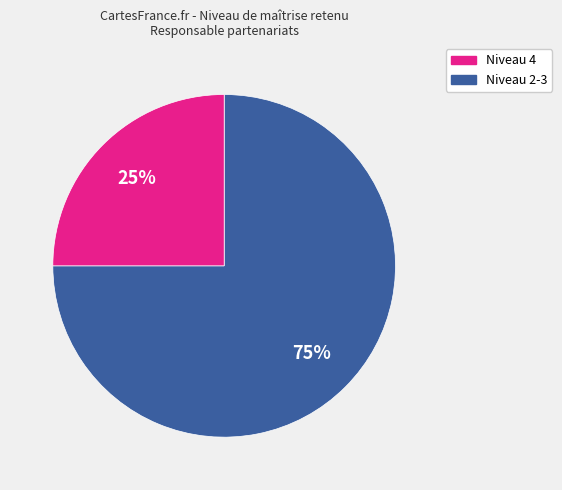

Is there a majority slice in this chart?

Yes